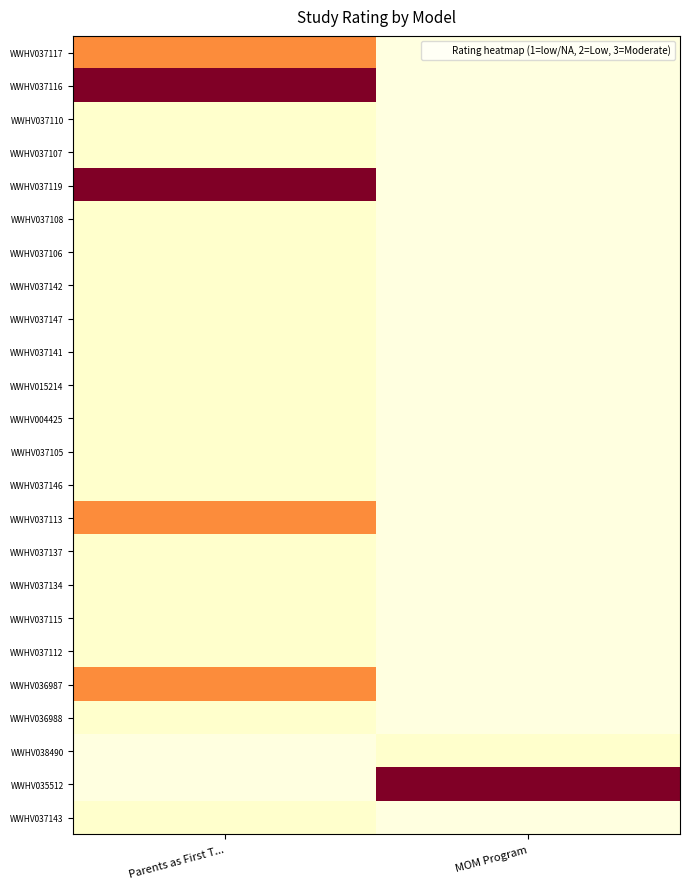

At which category does the chart reach its peak across all series?

Parents as First T...